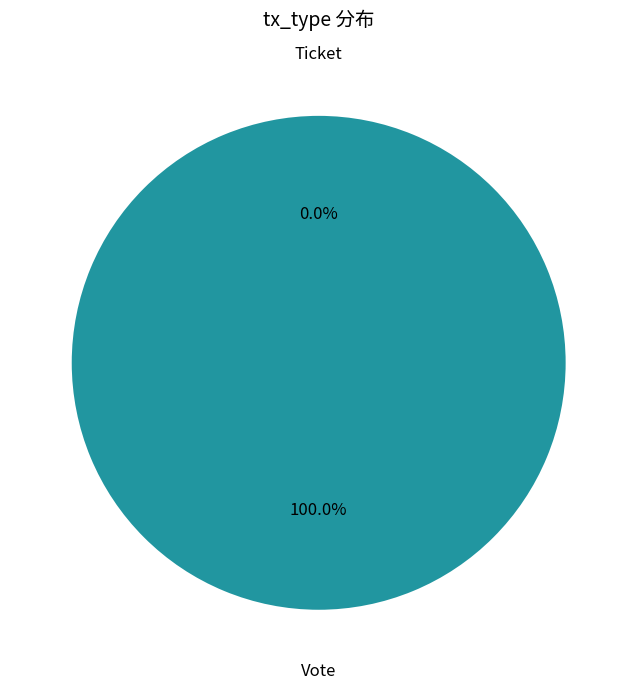

Which slice is the largest?

Vote